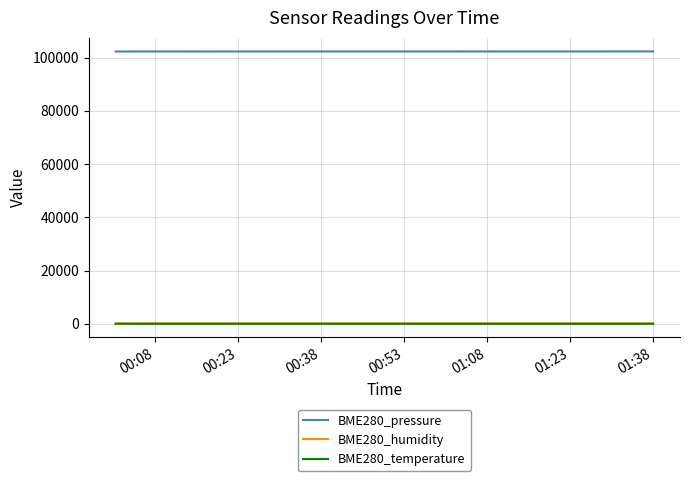

Which series has the widest spread of values?

BME280_pressure